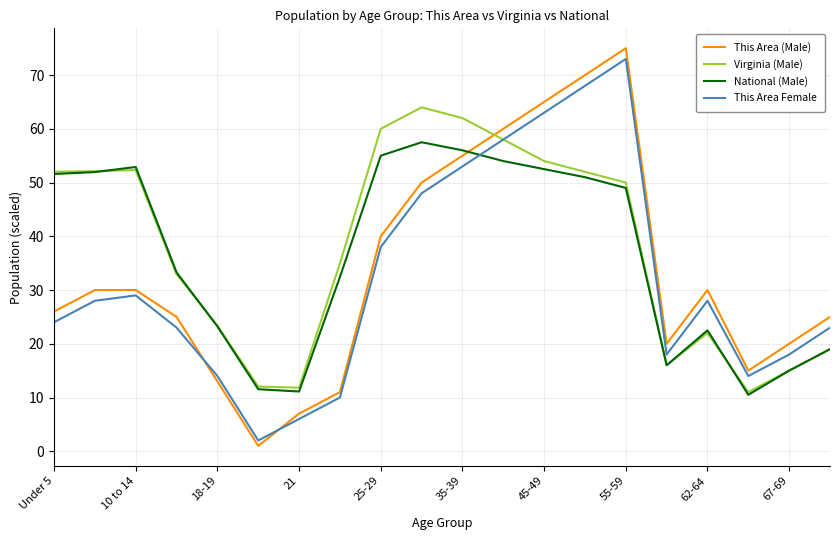

What is the greatest value displayed?

75.0